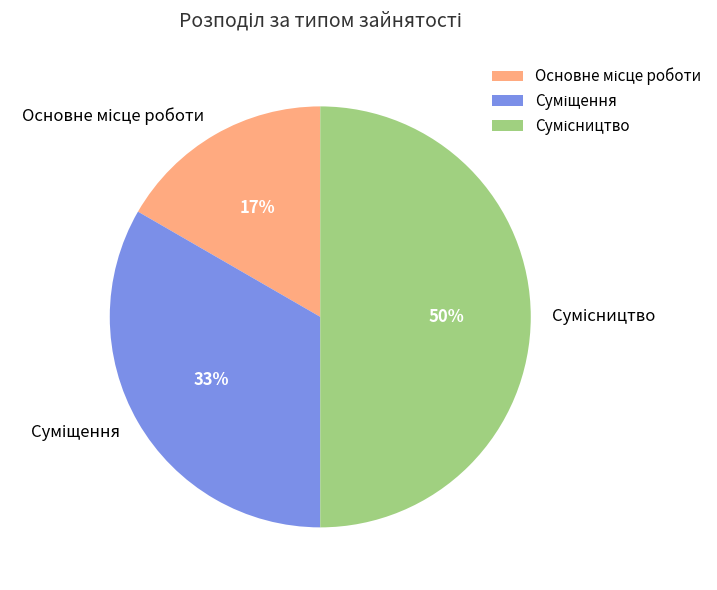

To the nearest percent, what is the average slice percentage?

33%